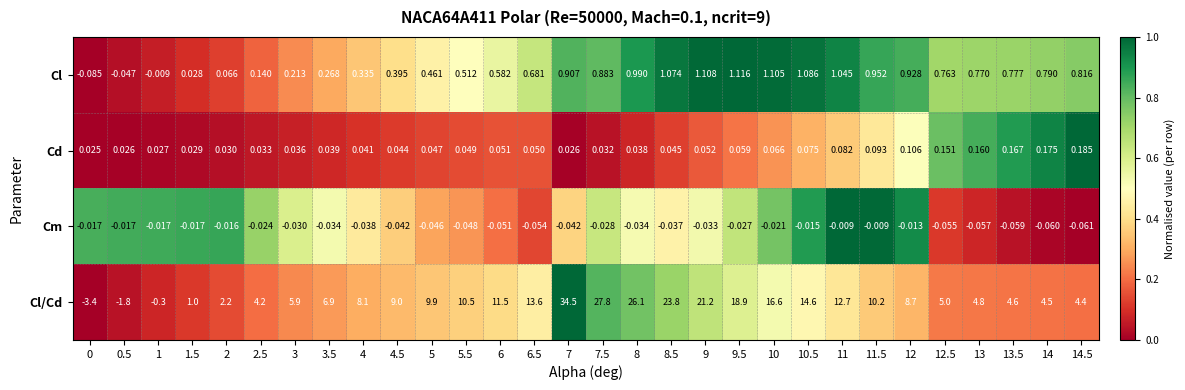

List the series in order of their peak value, highest first.

Cl/Cd, Cl, Cd, Cm